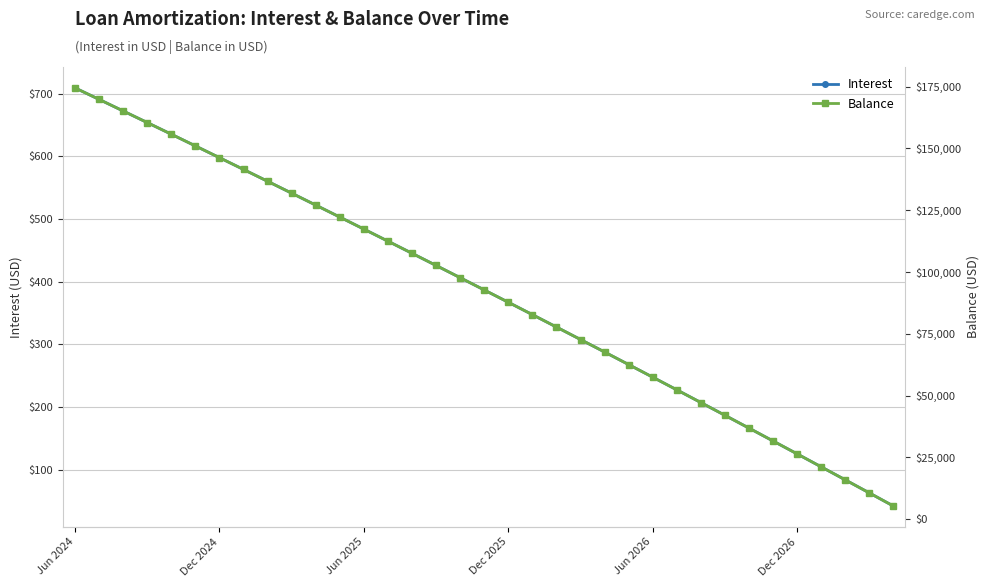

Rank the series by their maximum value, from lowest to highest.

Interest, Balance